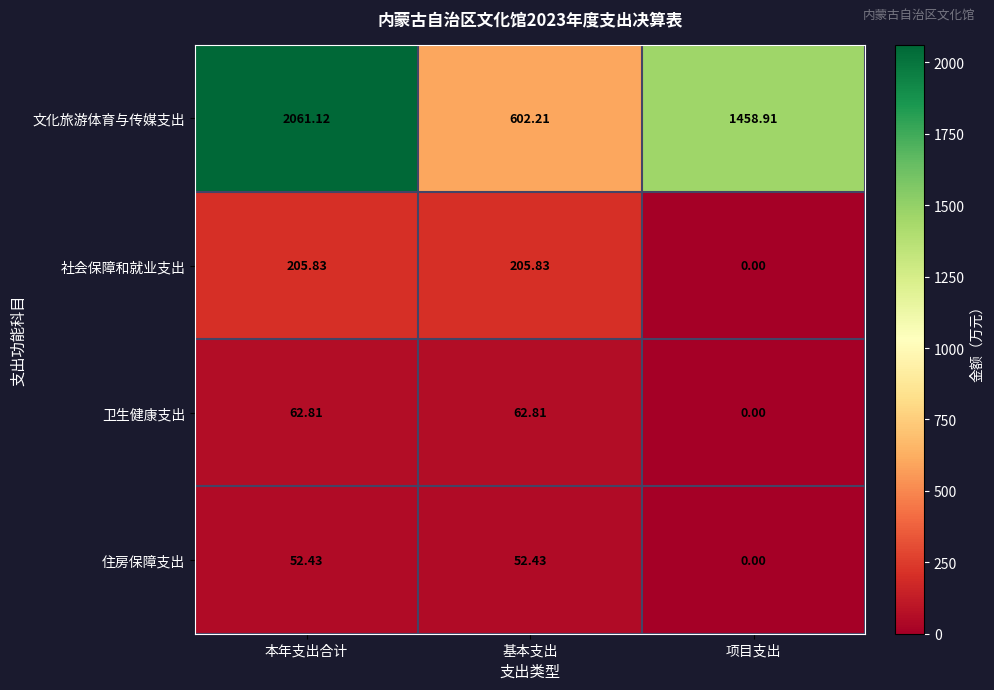

At which label does 住房保障支出 reach its minimum?

项目支出